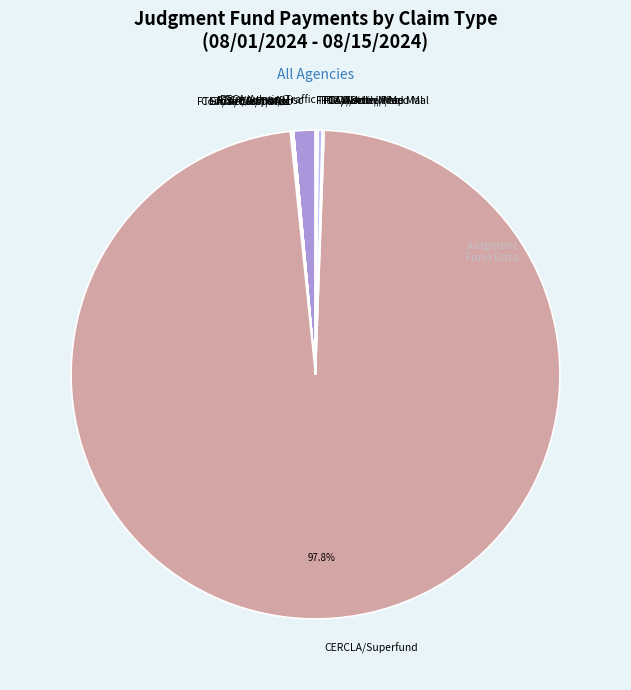

What is the majority slice?

CERCLA/Superfund